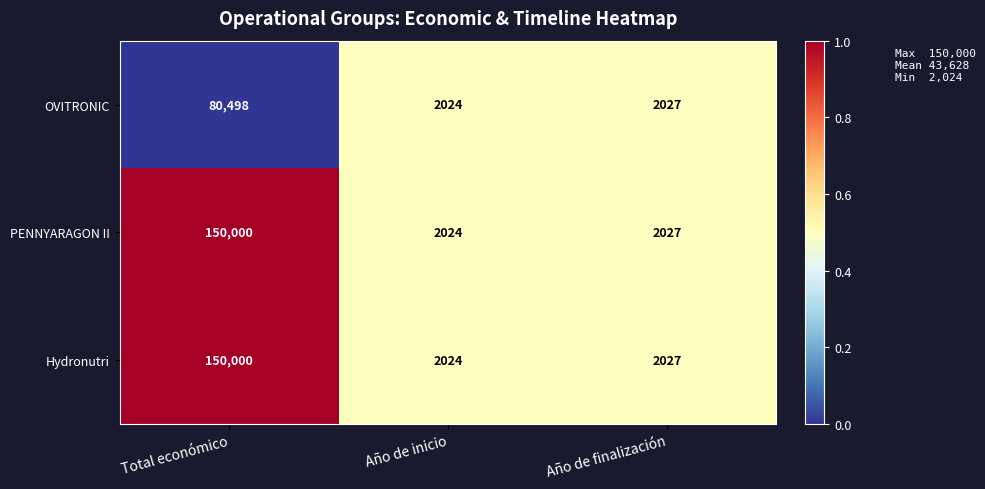

List the labels in order of OVITRONIC value, largest first.

Total económico, Año de finalización, Año de inicio